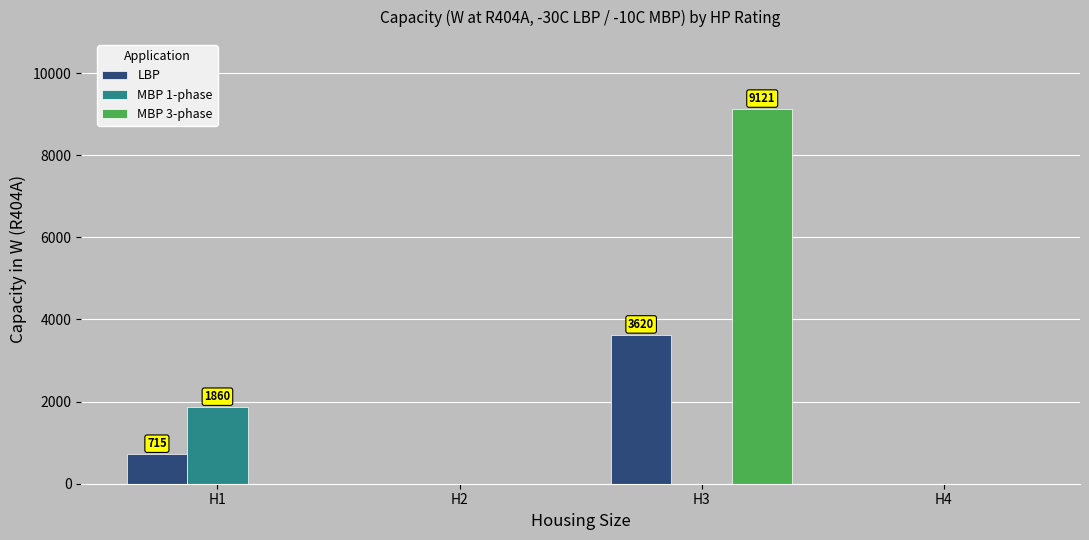

Does the chart contain stacked bars?

No